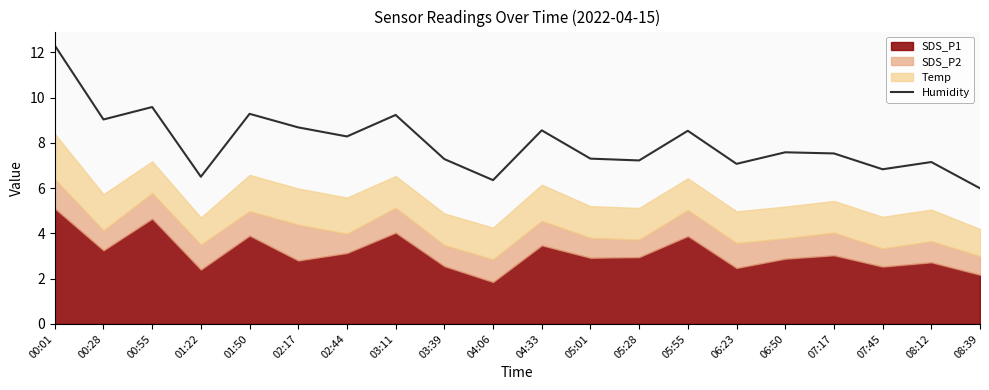

Where does the data first go above 7?

00:01